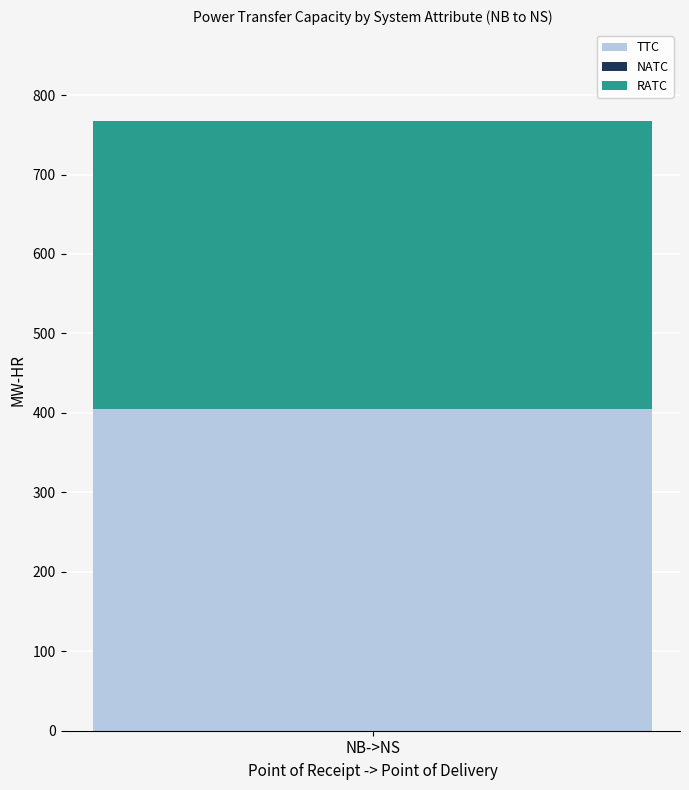

Reading left to right, what are the values for TTC?

405.0